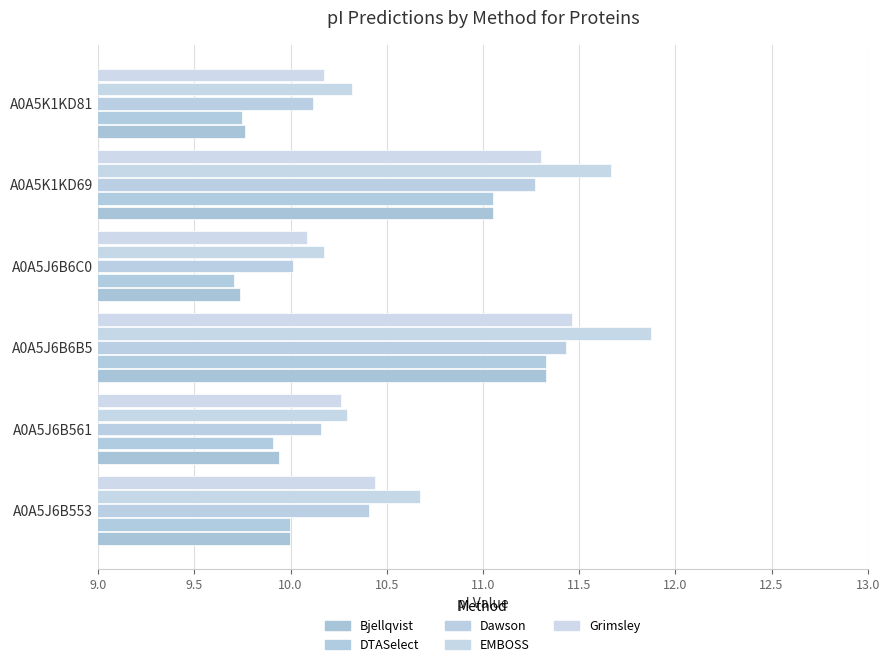

What is the minimum value for Dawson?

10.0